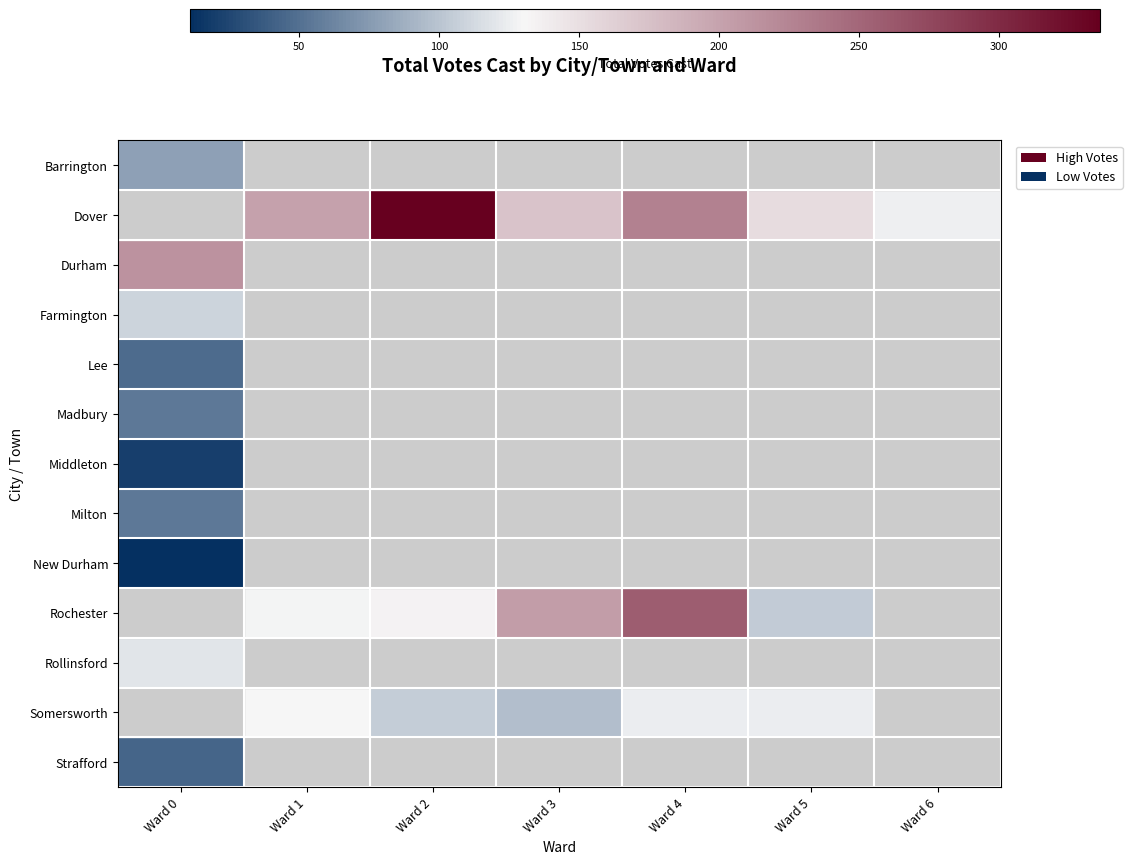

What is the approximate value of Barrington at Ward 0?

79.0